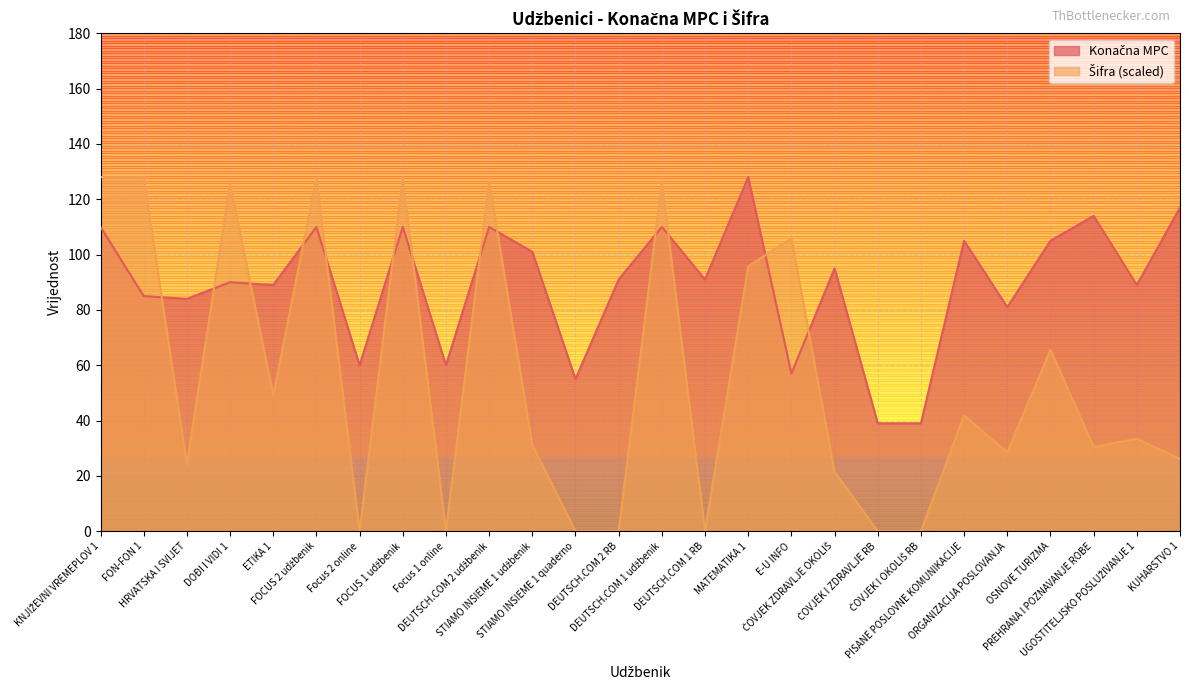

True or false: Šifra and Konačna MPC cross at least once.

True